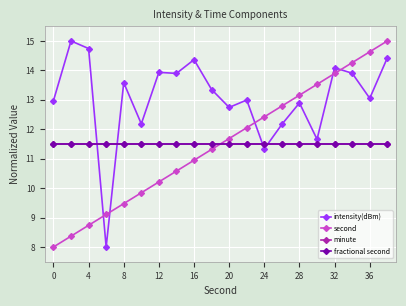

Does the chart have visible grid lines?

Yes